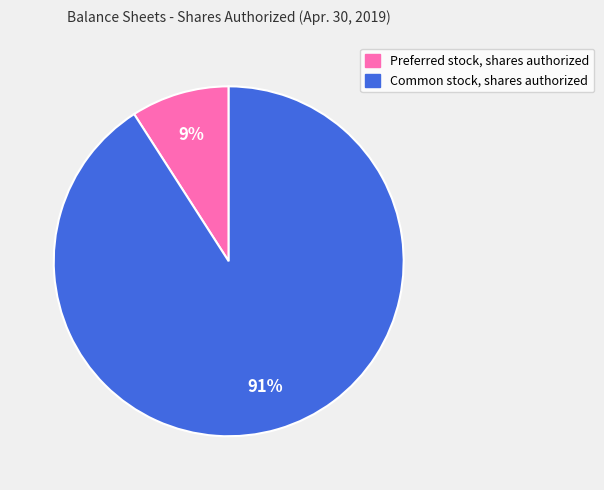

To the nearest percent, what is the average slice percentage?

50%